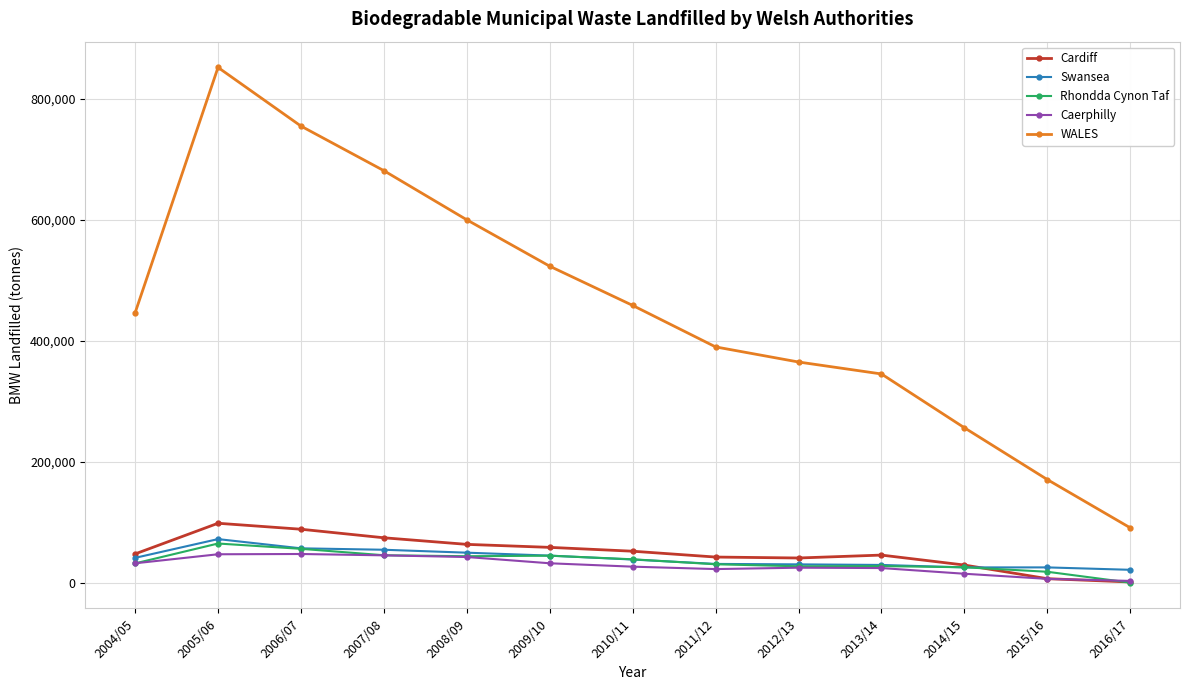

True or false: Swansea and WALES cross at least once.

False